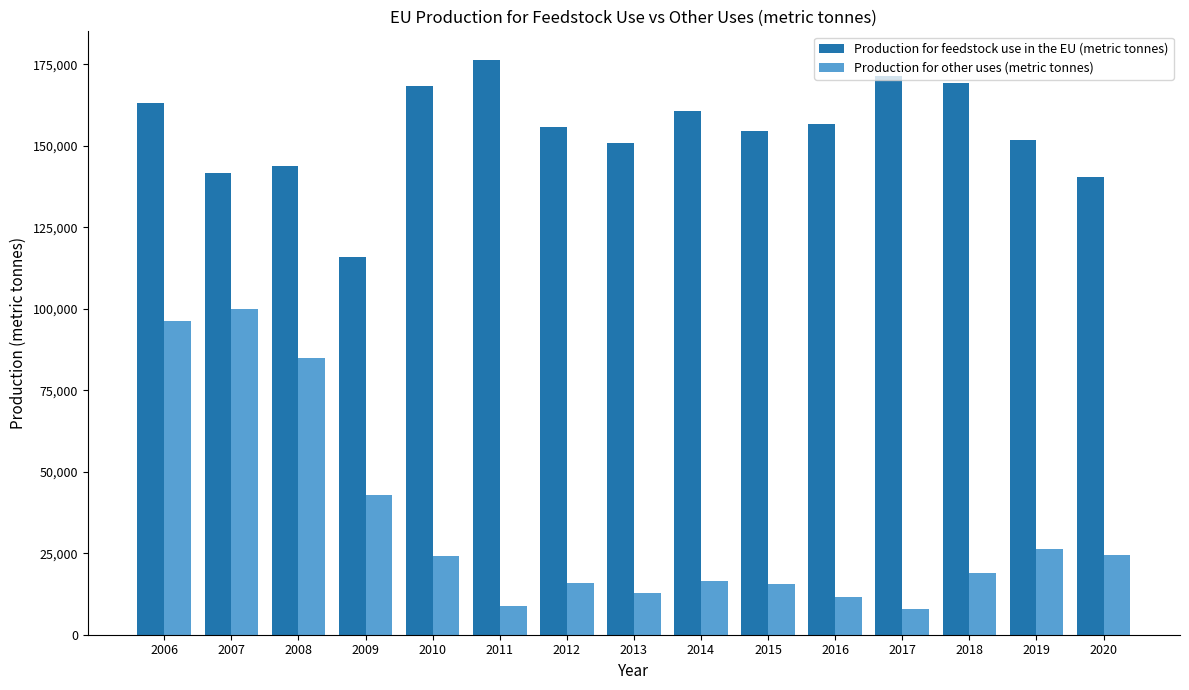

The value of Production for other uses (metric tonnes) at 2007 is 99987.9. True or false?

True